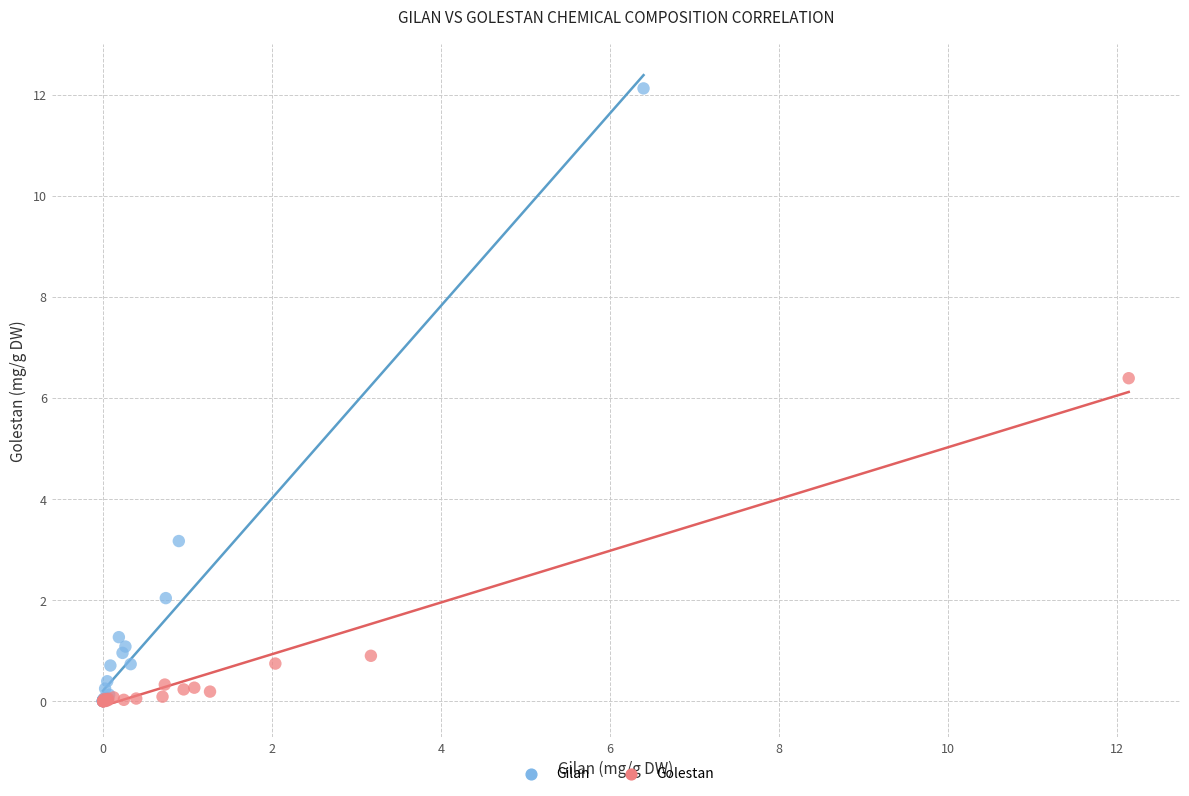

What are all the series names shown in the legend?

Gilan, Golestan